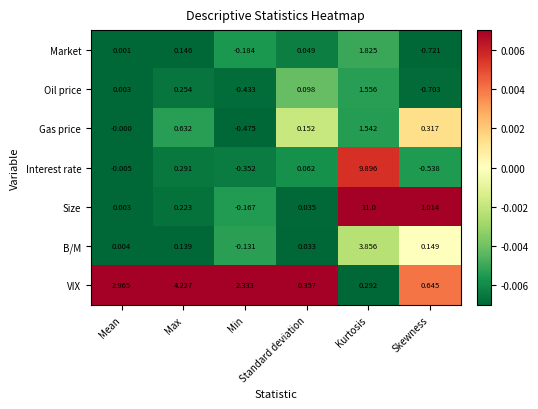

How many categories are shown in the chart?

6